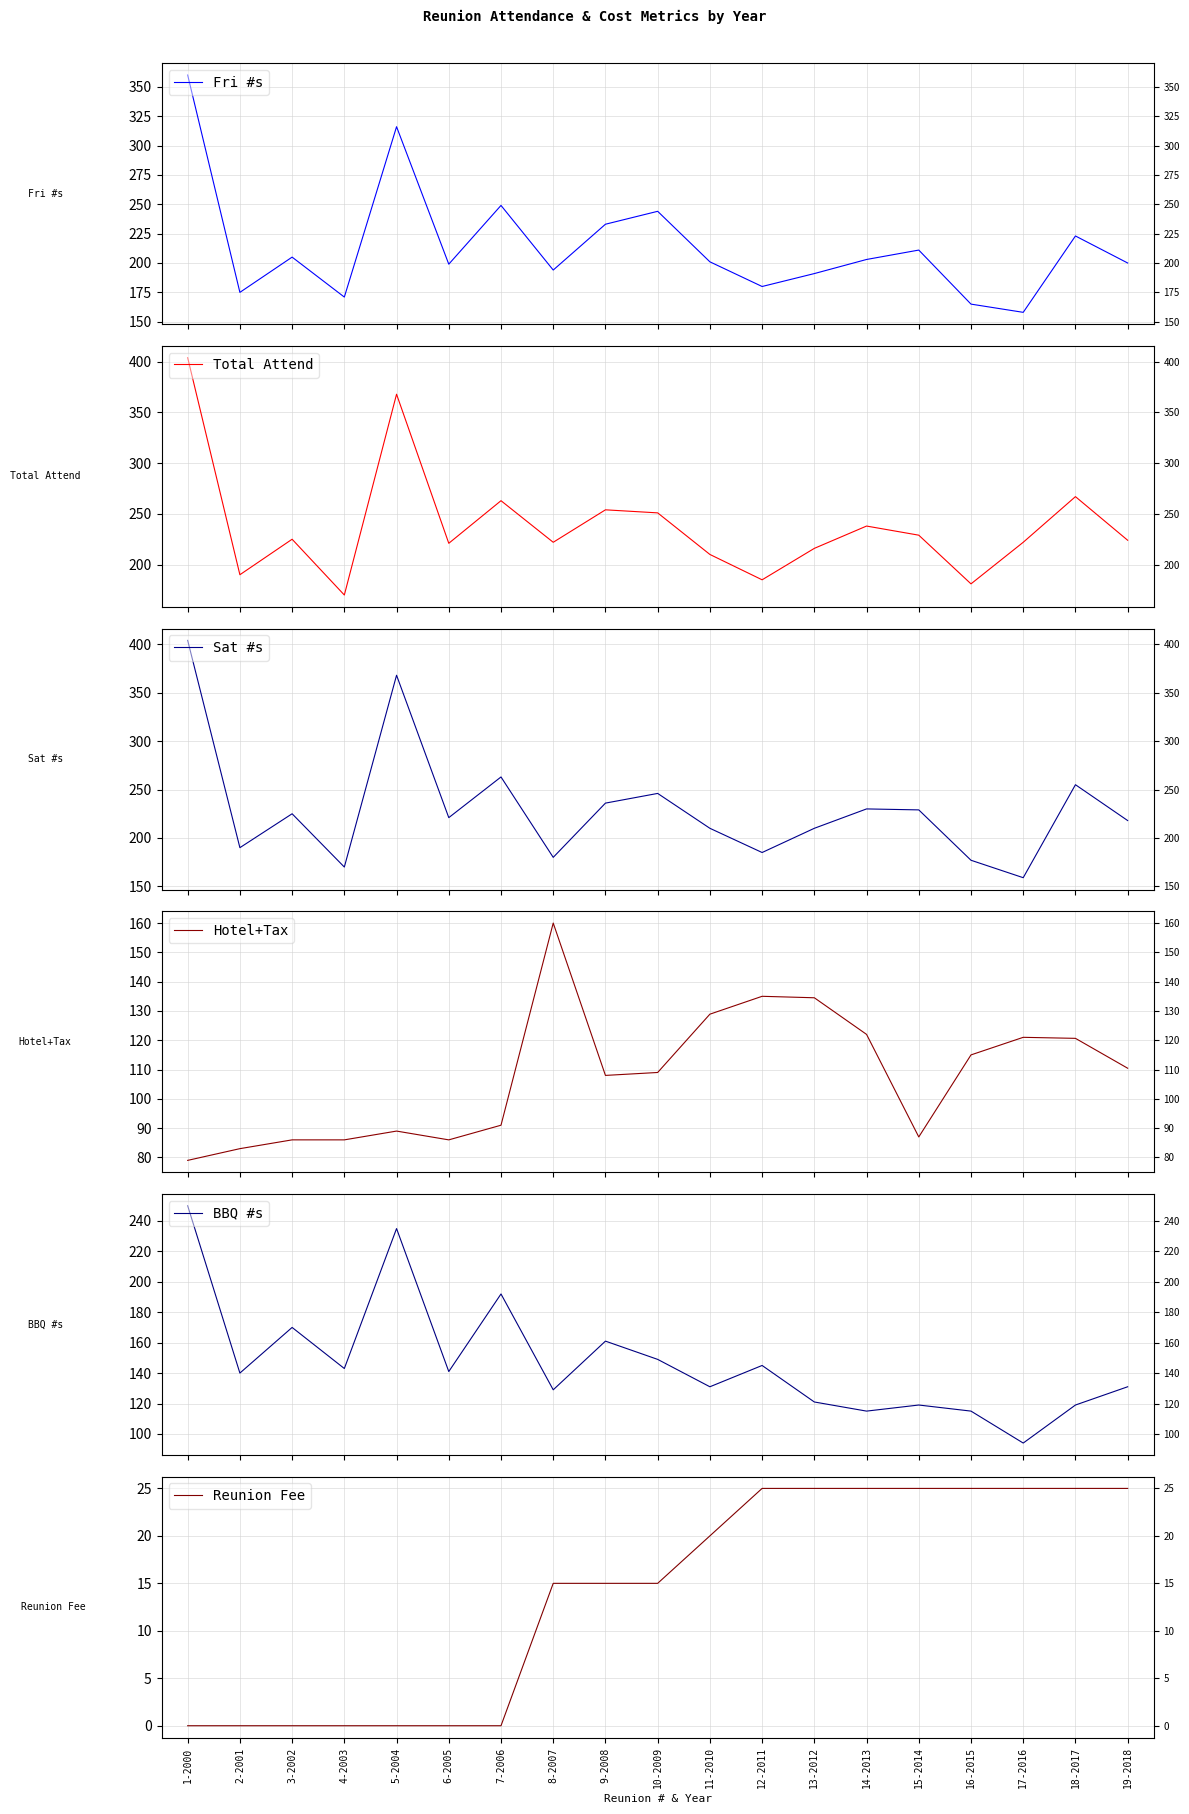

What is the difference between the Fri #s values at 4-2003 and 14-2013?

32.0